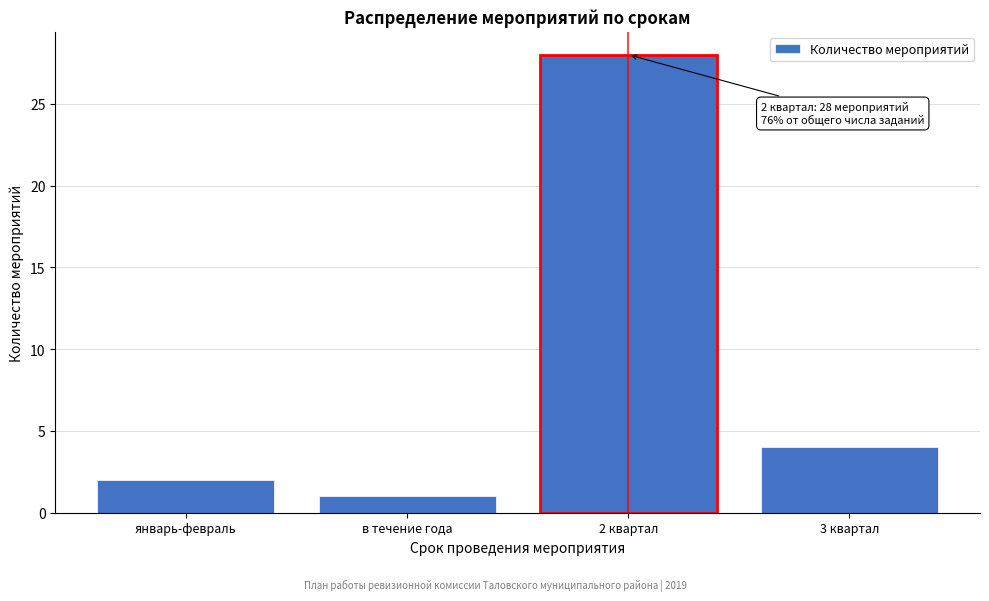

Reading right to left, extract all data points from this chart.

4	28	1	2